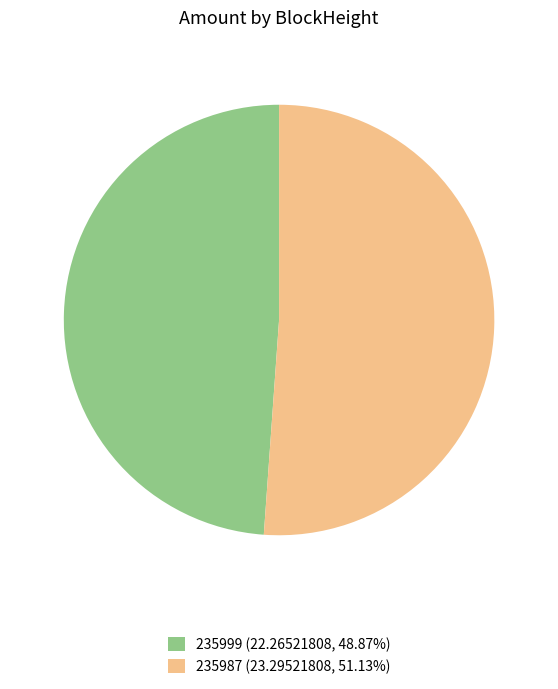

How many segments does this pie chart have?

2